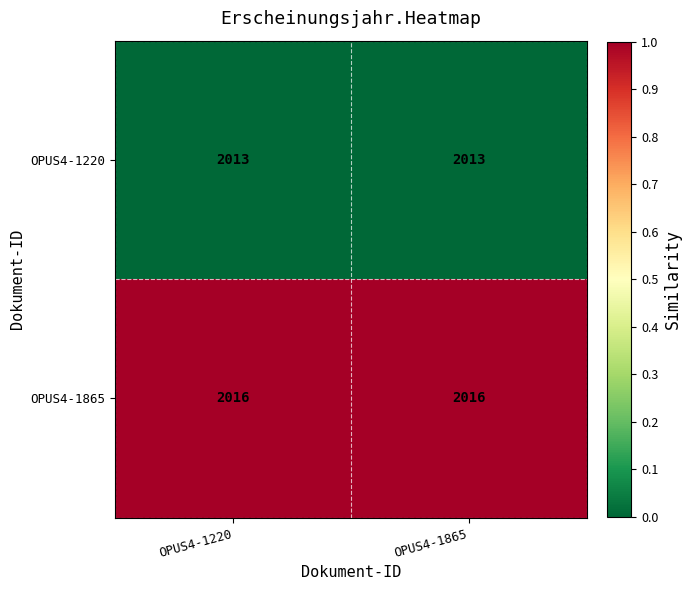

List the series in order of their peak value, lowest first.

OPUS4-1220, OPUS4-1865